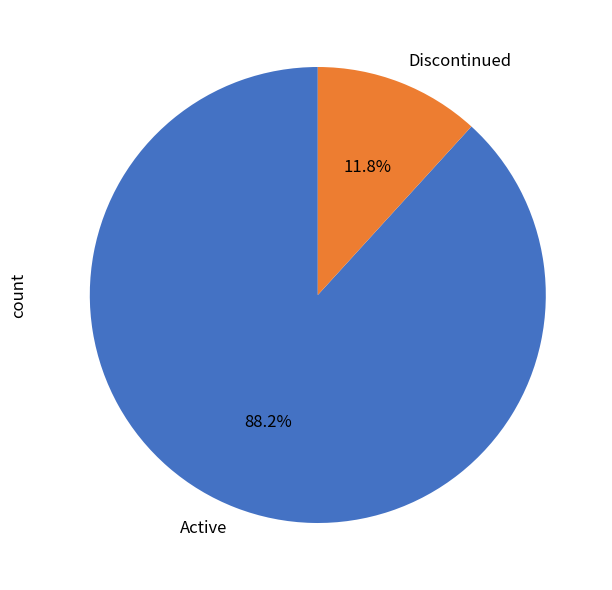

Which slice is the largest?

Active